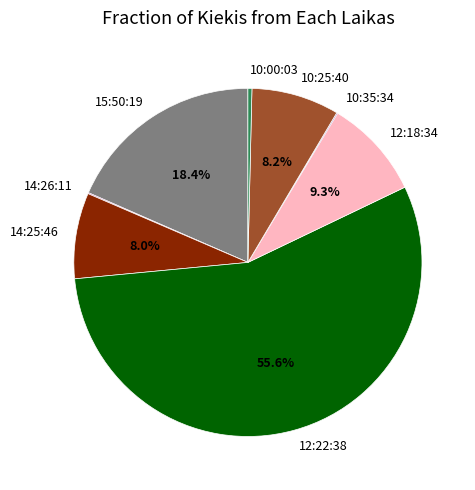

Which slice is the largest?

12:22:38